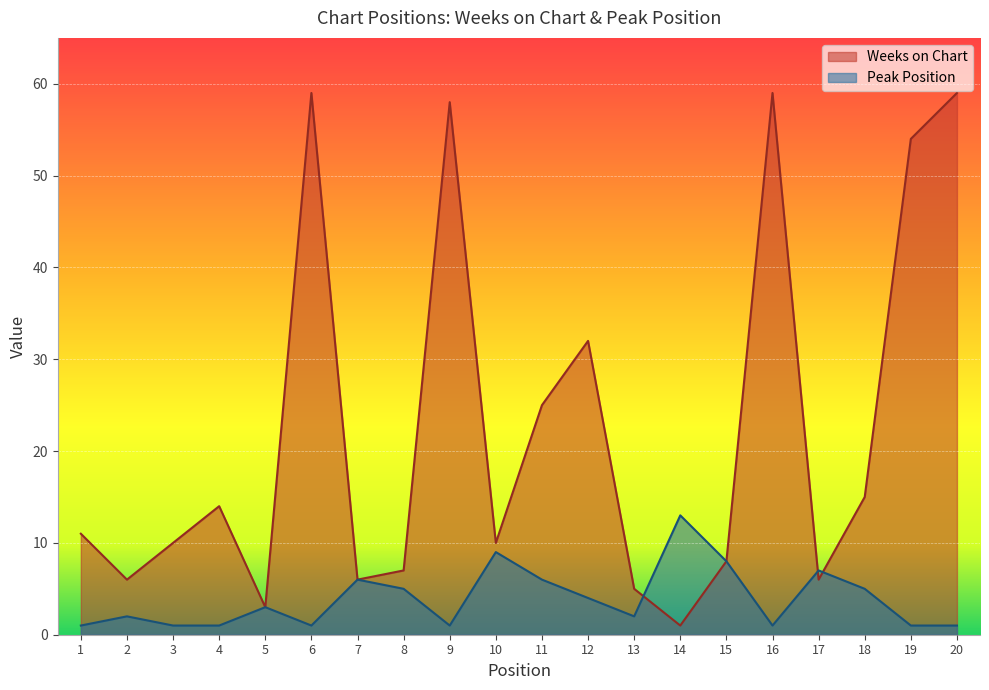

True or false: Peak Position and Weeks on Chart intersect in this chart.

True